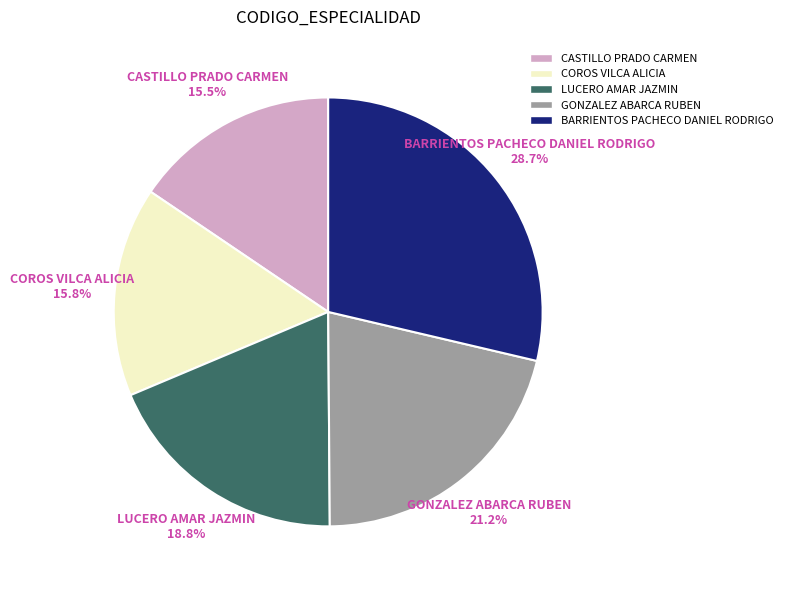

Between LUCERO AMAR JAZMIN and BARRIENTOS PACHECO DANIEL RODRIGO, which is larger?

BARRIENTOS PACHECO DANIEL RODRIGO